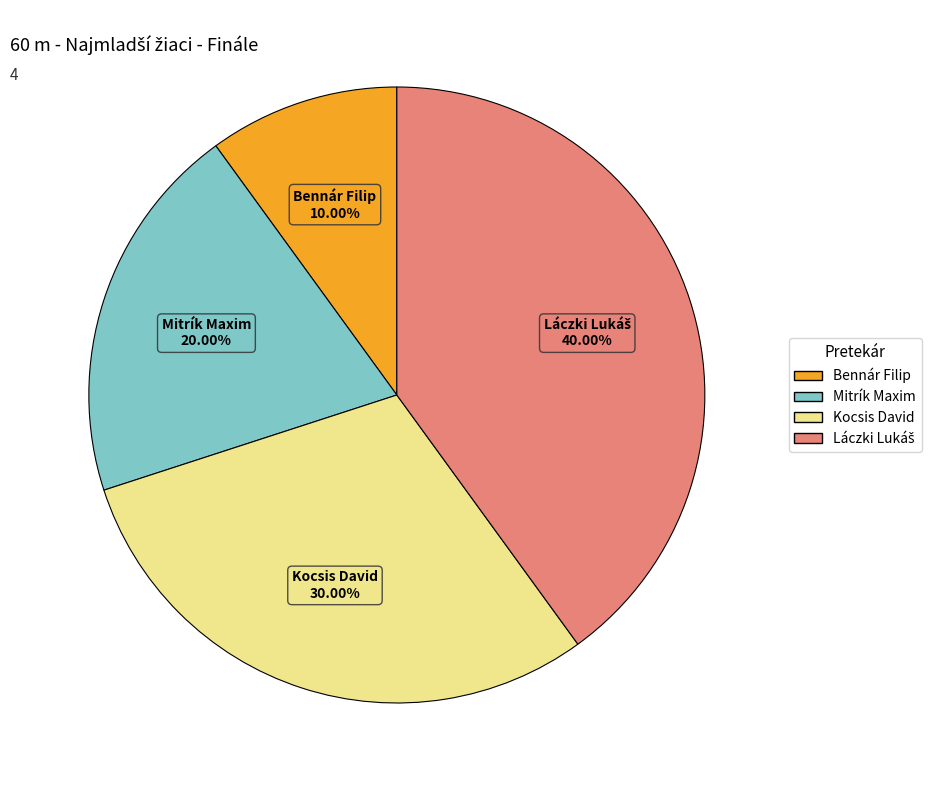

Is there any slice that represents more than half of the pie?

No